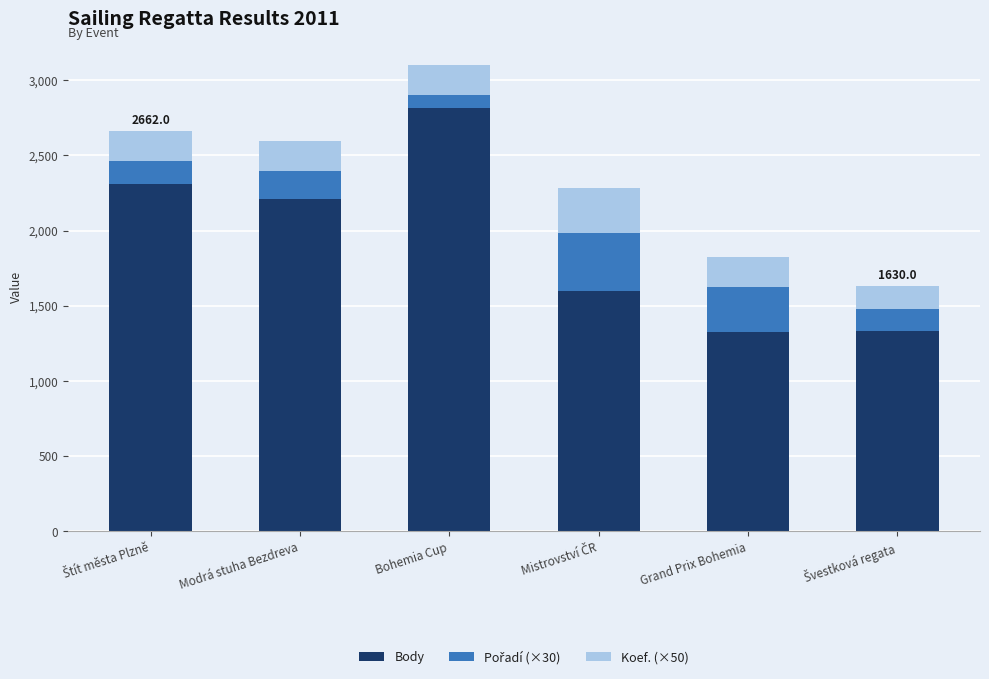

What is the lowest value of the Body series?

1326